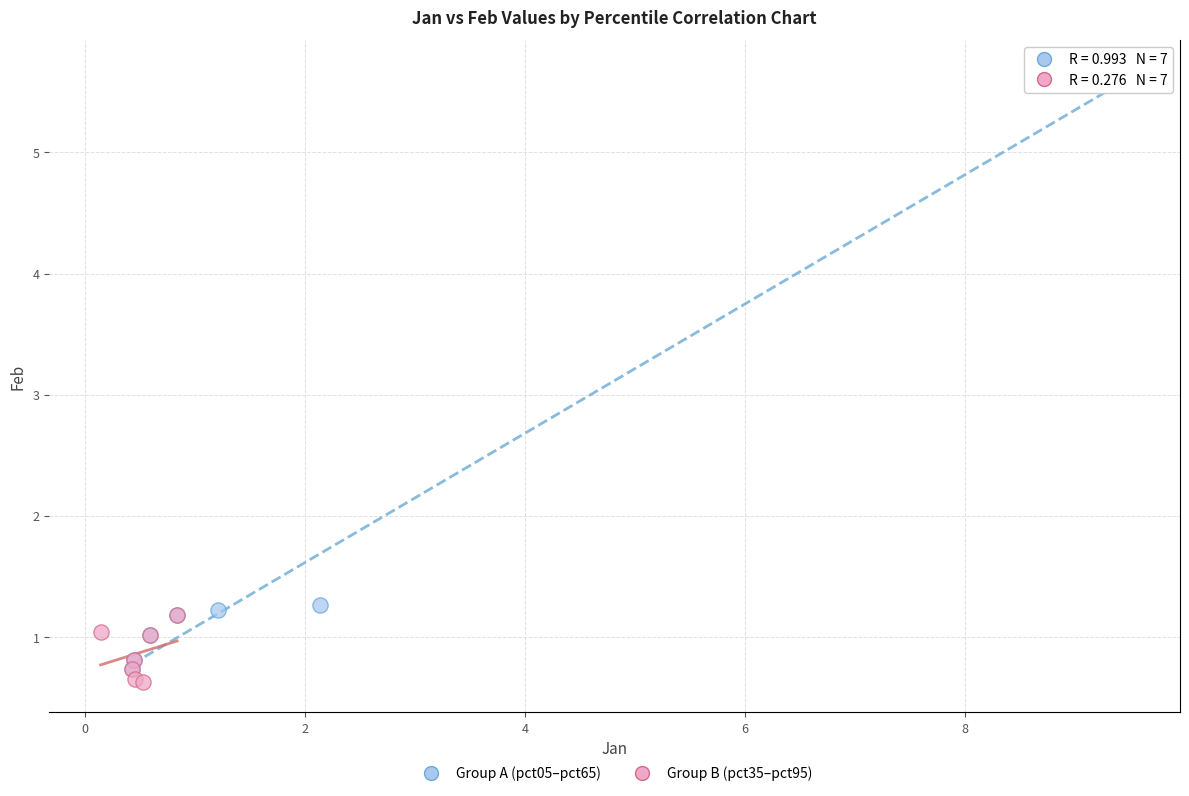

Which series reaches the maximum Y coordinate?

Group A (pct05–pct65)